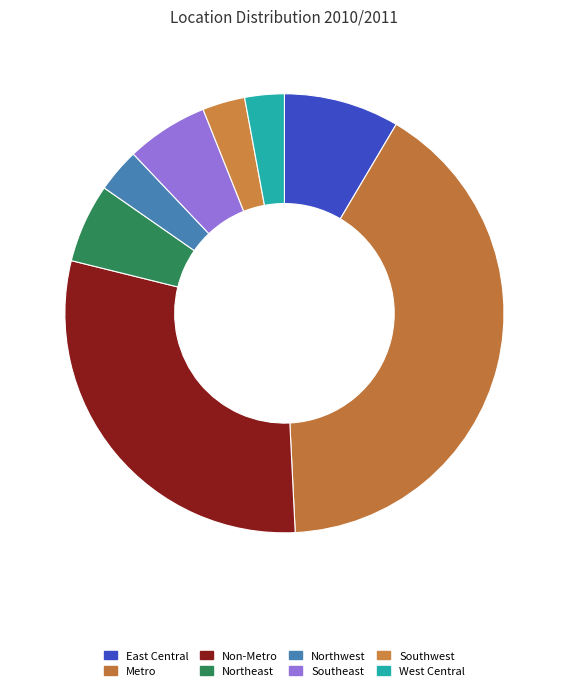

Count the number of slices in the pie.

8